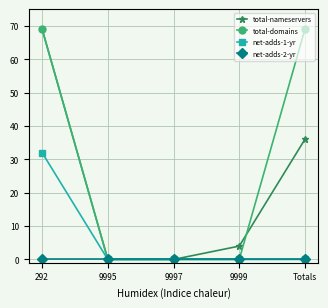

Which category has the highest value in the total-nameservers series?

292